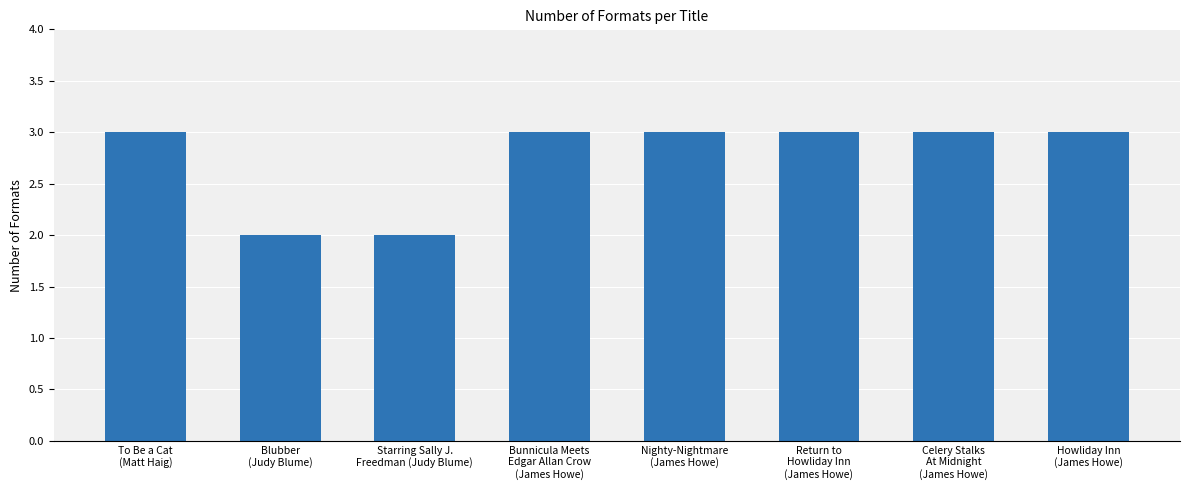

What is the sum of all values?

22